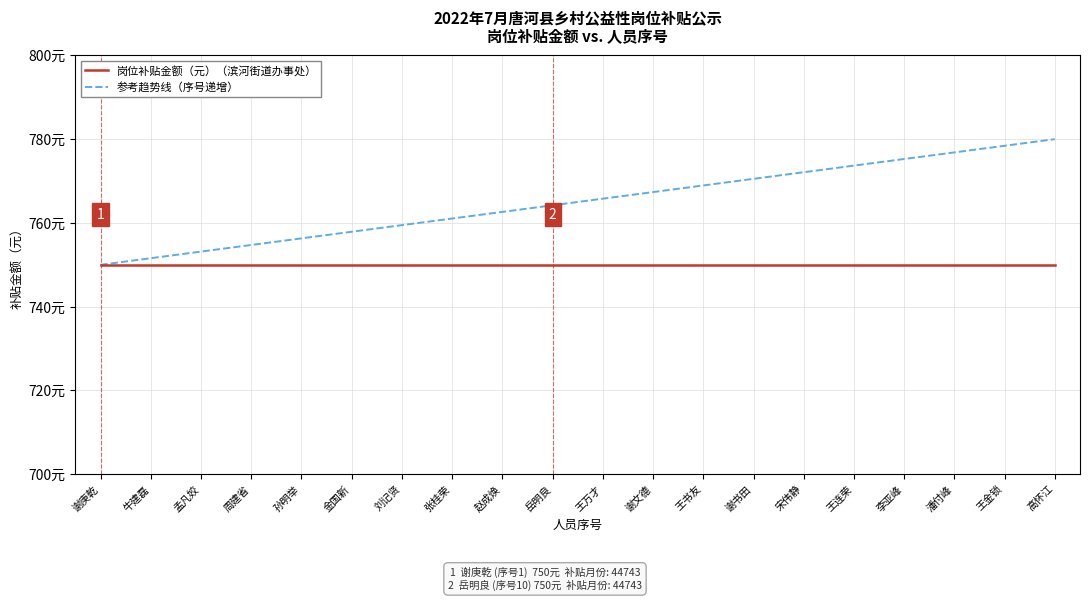

What is the difference between the highest and lowest values at 谢书田?

20.5